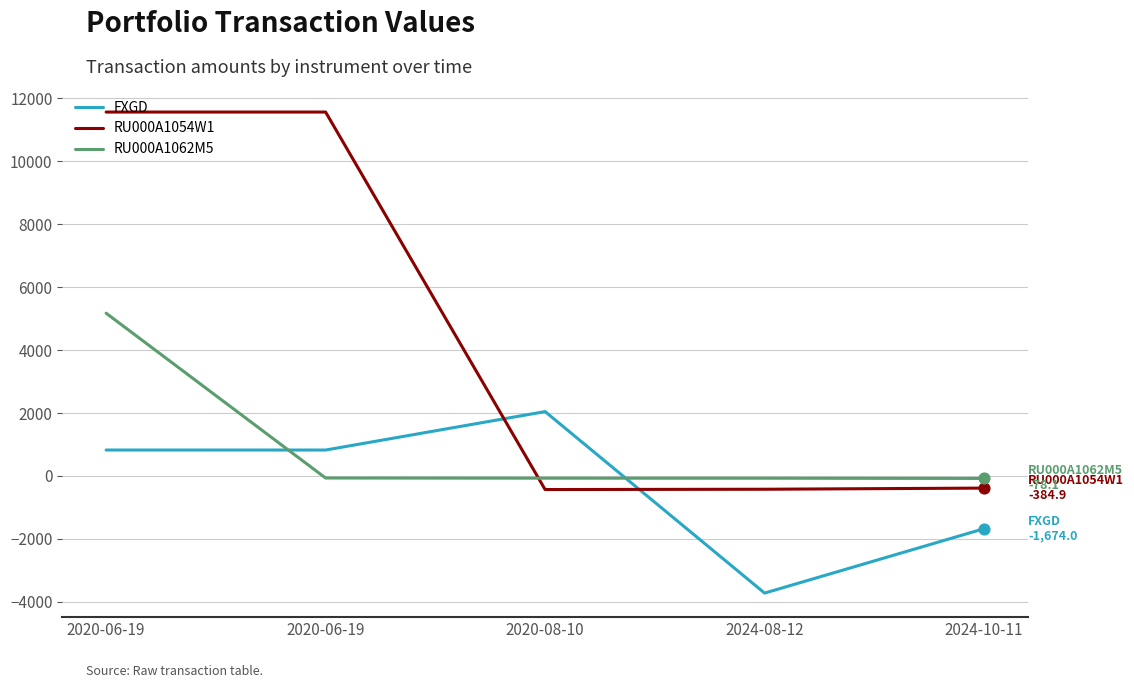

What is the total value across all series at 2020-08-10?

1544.0